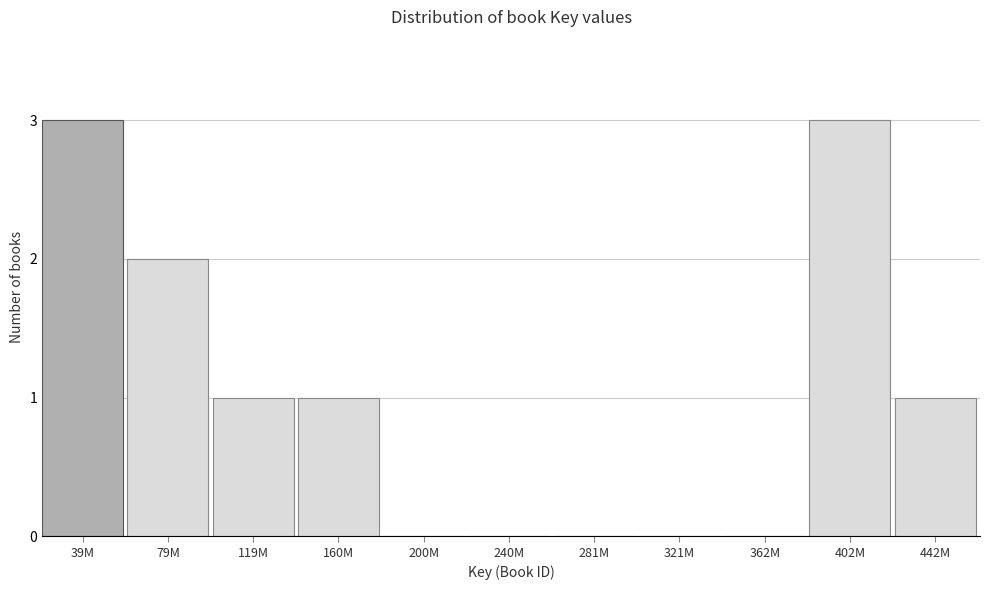

Reading right to left, what are all the values shown in this chart?

442M=1	402M=3	362M=0	321M=0	281M=0	240M=0	200M=0	160M=1	119M=1	79M=2	39M=3